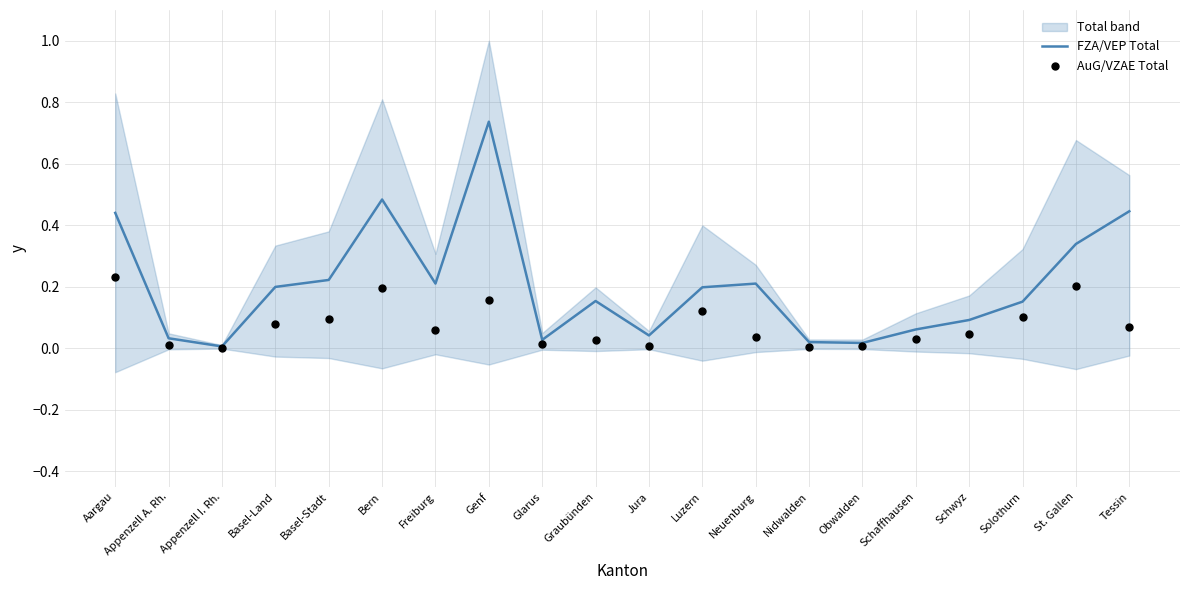

Which series has the largest total across all categories?

FZA/VEP Total